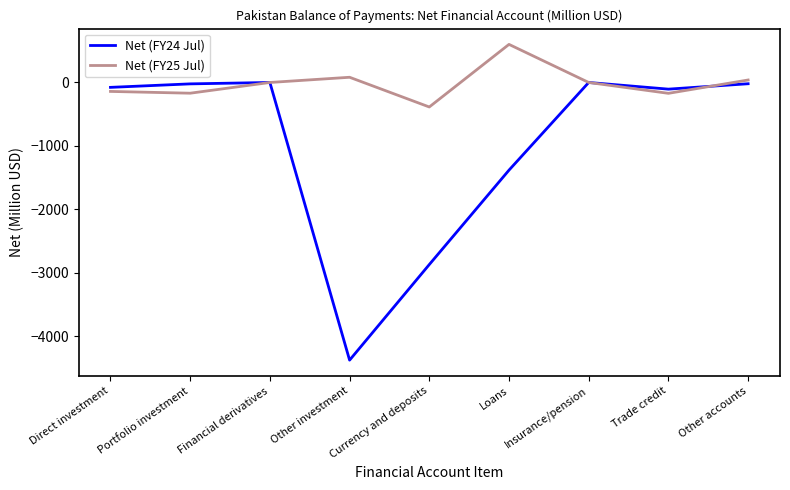

The Net (FY24 Jul) series shows -22 at Portfolio investment. True or false?

True